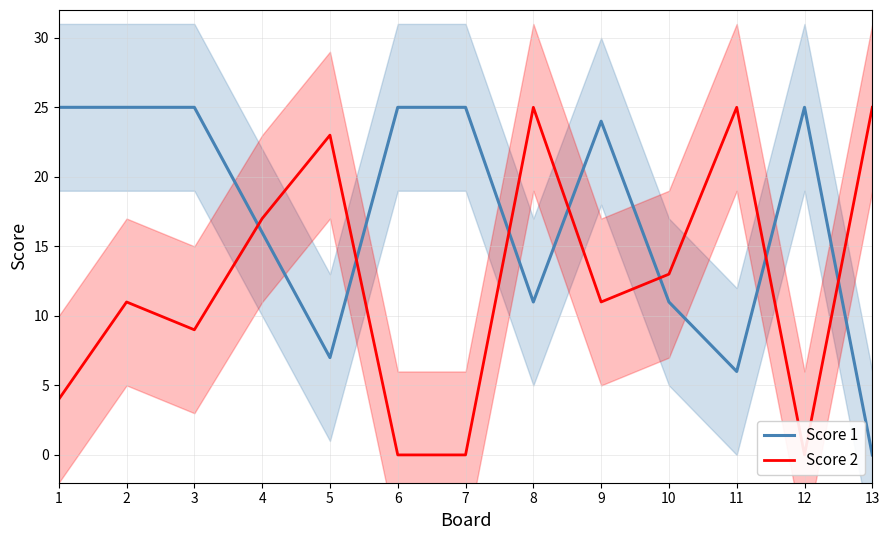

Rank the series by their maximum value, from lowest to highest.

Score 1, Score 2